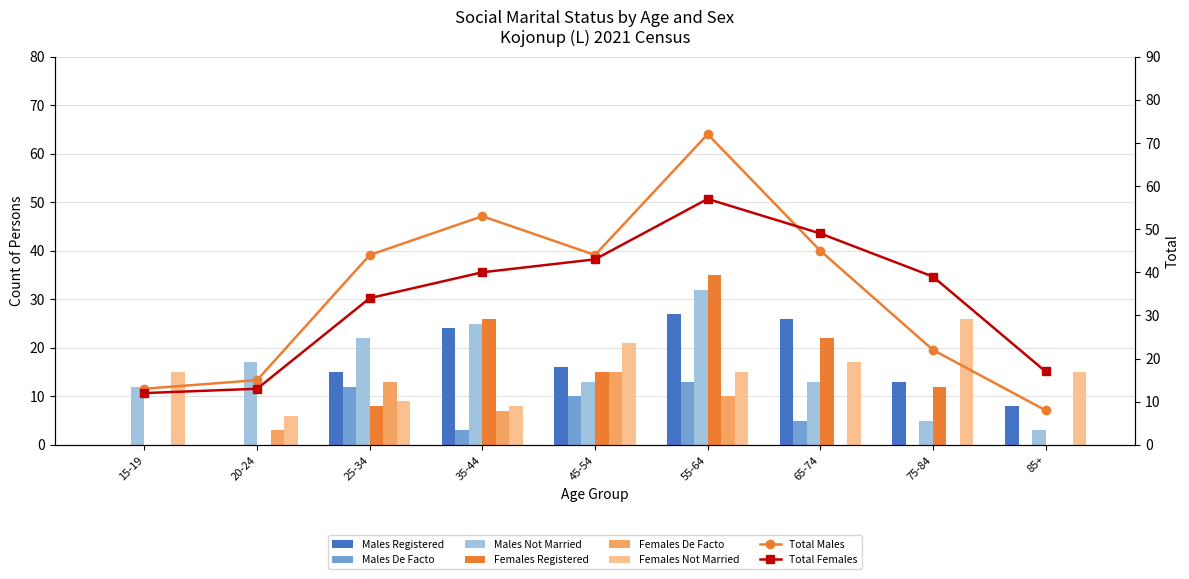

At which category is the sum across all series the highest?

55-64